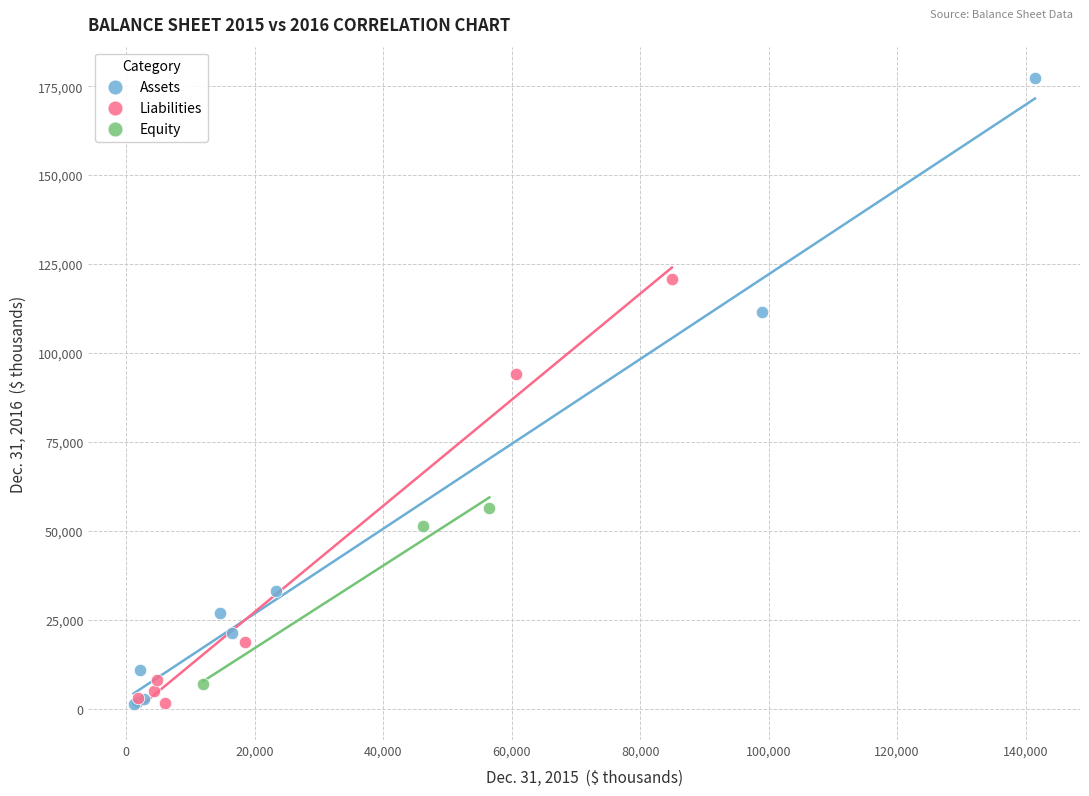

Which series reaches the maximum Y coordinate?

Assets